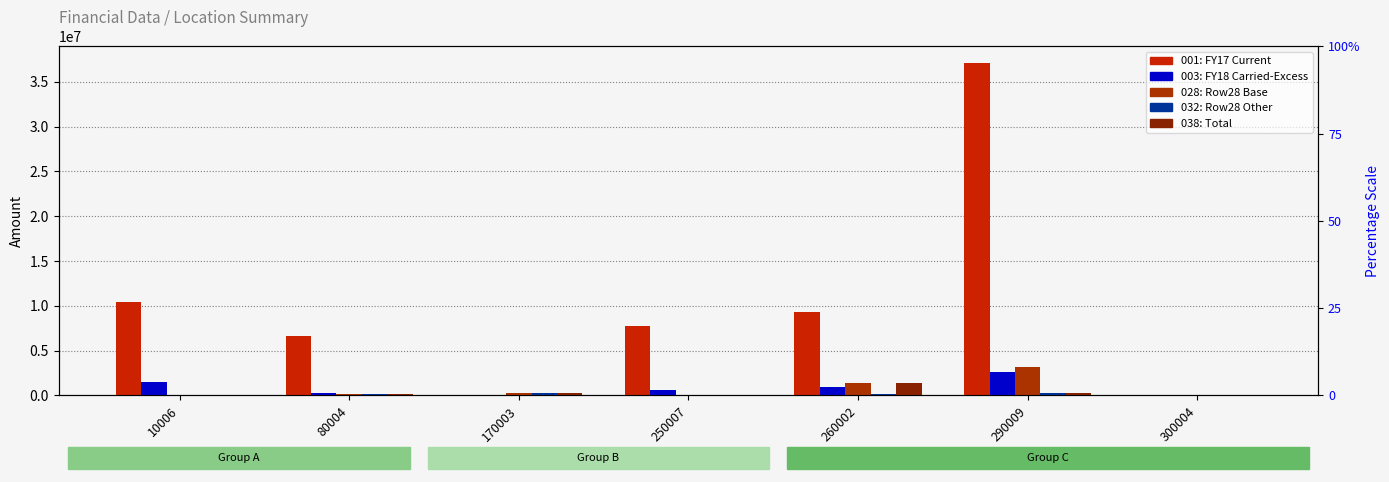

How many bars are there in each group?

5